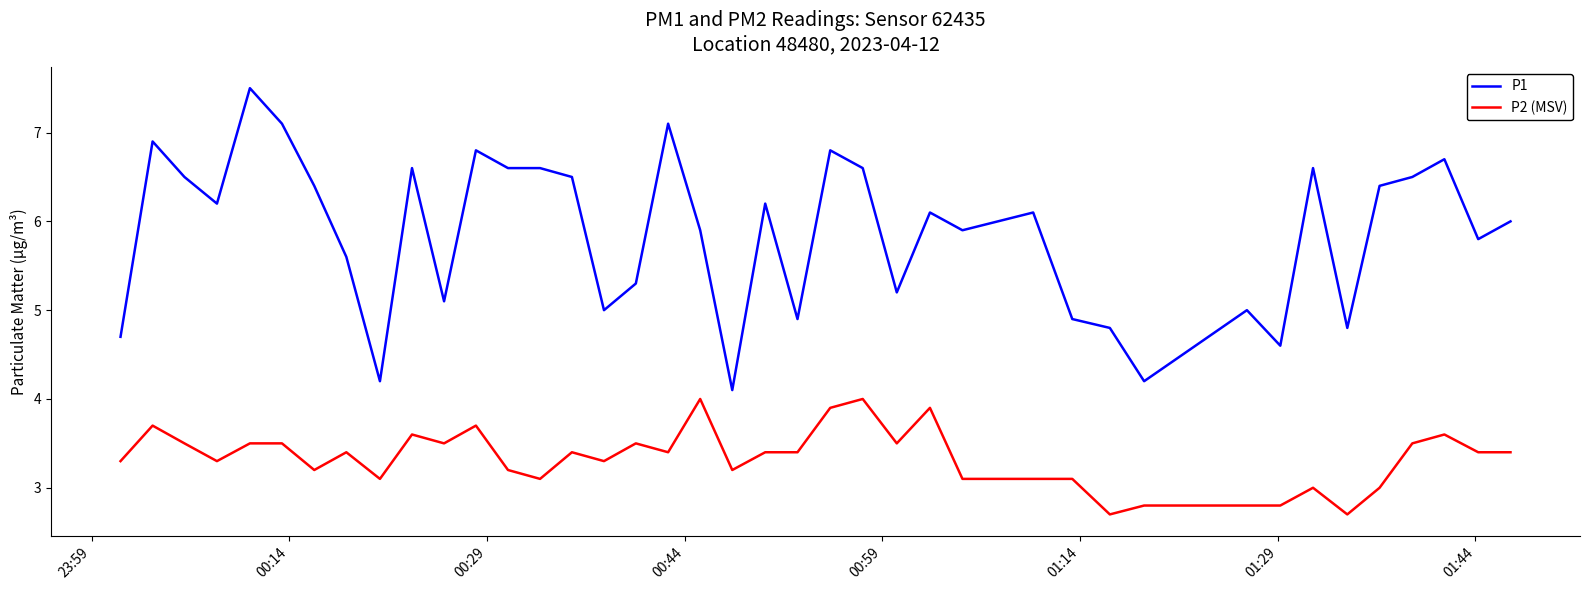

What is the minimum value for P1?

4.1